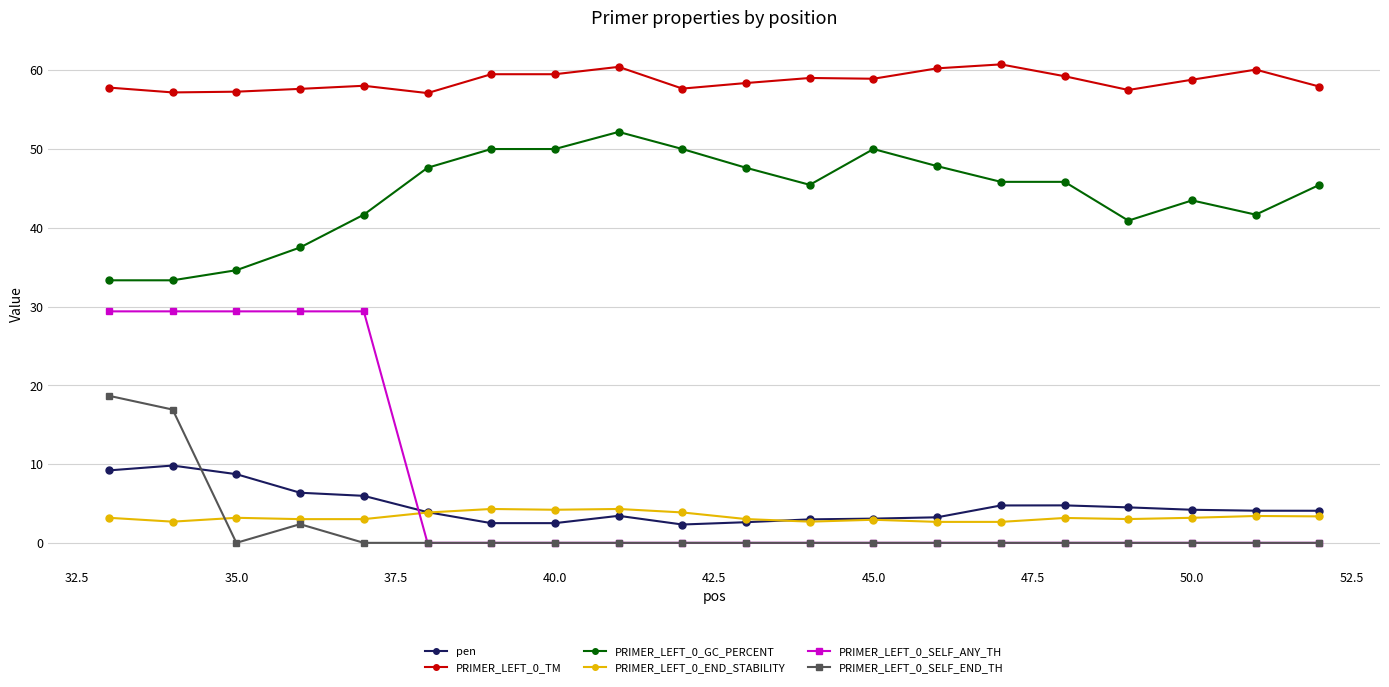

Rank the series by their maximum value, from highest to lowest.

PRIMER_LEFT_0_TM, PRIMER_LEFT_0_GC_PERCENT, PRIMER_LEFT_0_SELF_ANY_TH, PRIMER_LEFT_0_SELF_END_TH, pen, PRIMER_LEFT_0_END_STABILITY